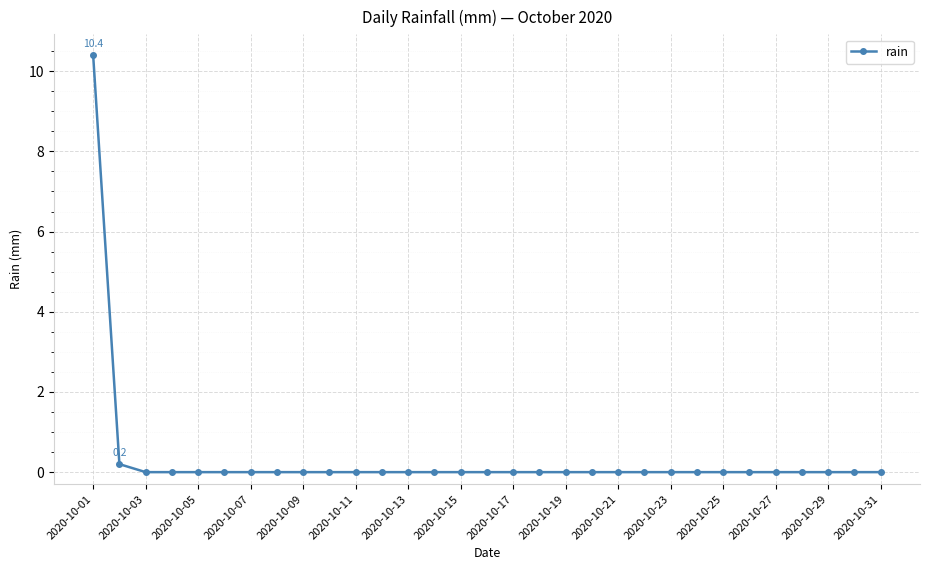

What is the difference between the maximum and minimum values?

10.4